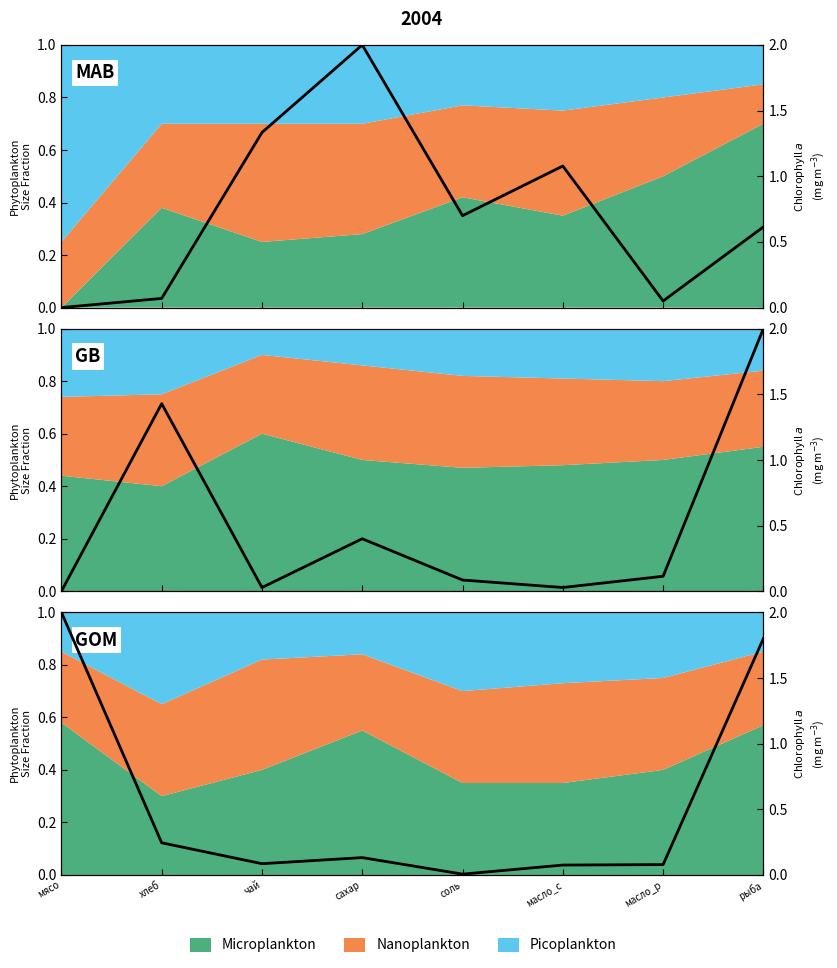

Between рыба and масло_с, which is larger?

рыба